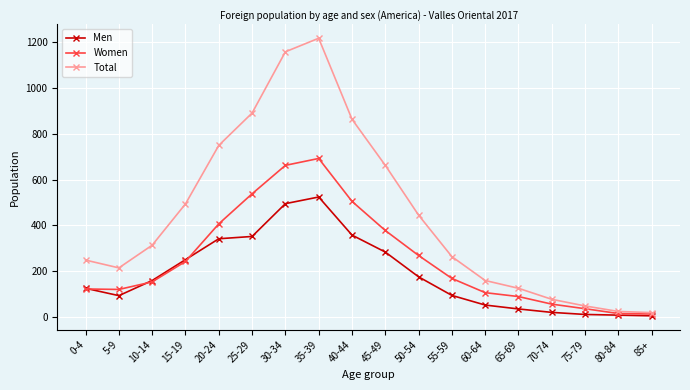

At which category does the chart reach its peak across all series?

35-39